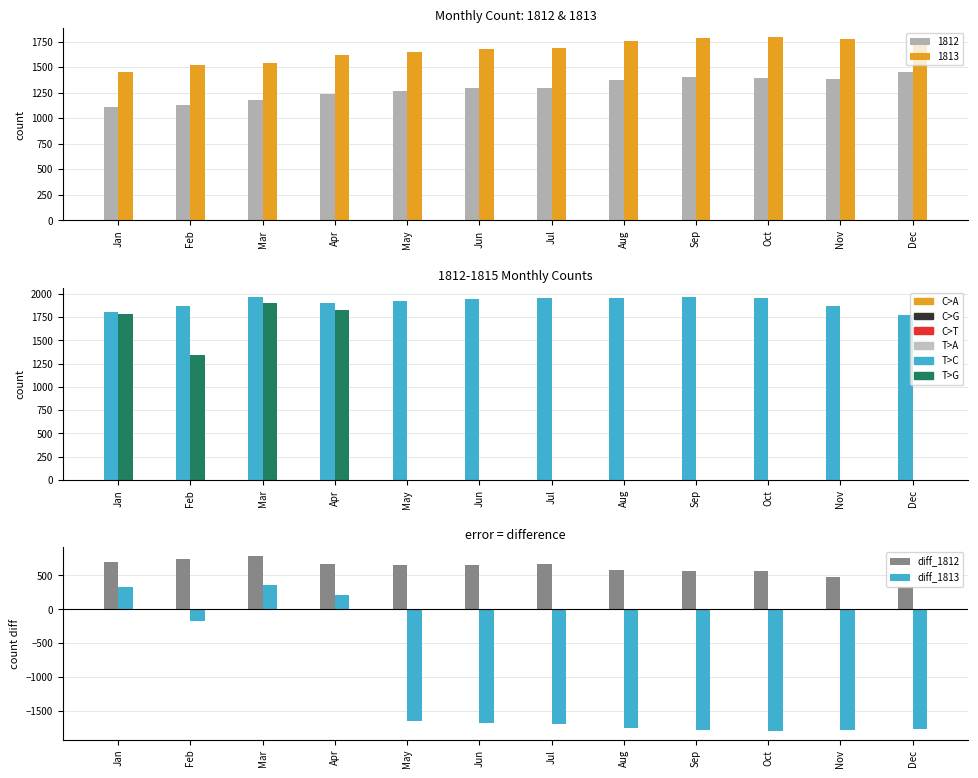

Is the value of diff_1813 at Dec greater than the value of diff_1812 at Apr?

No